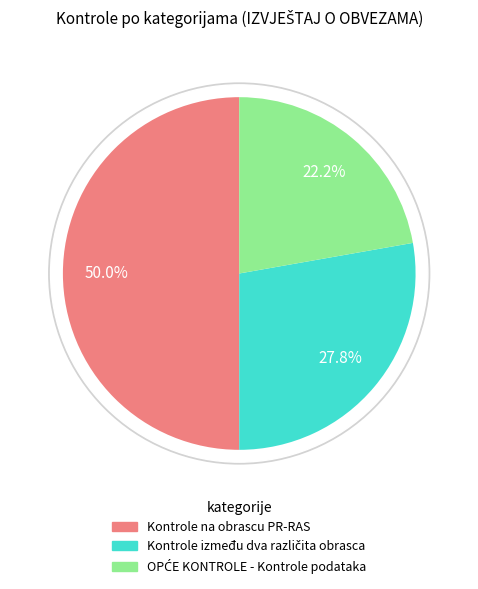

To the nearest percent, what percentage of the pie is OPĆE KONTROLE - Kontrole podataka?

22%